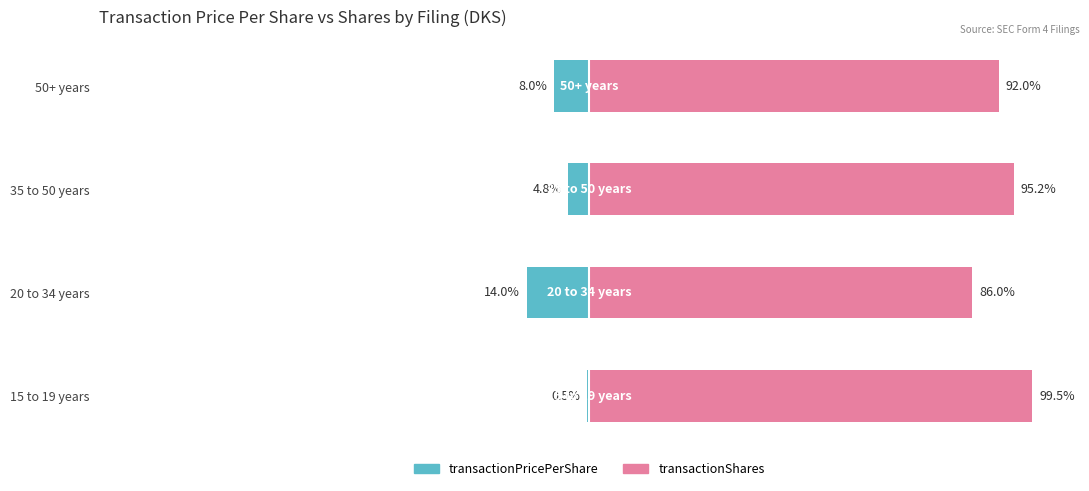

What is the difference between the highest and lowest values at 15 to 19 years?

100.0